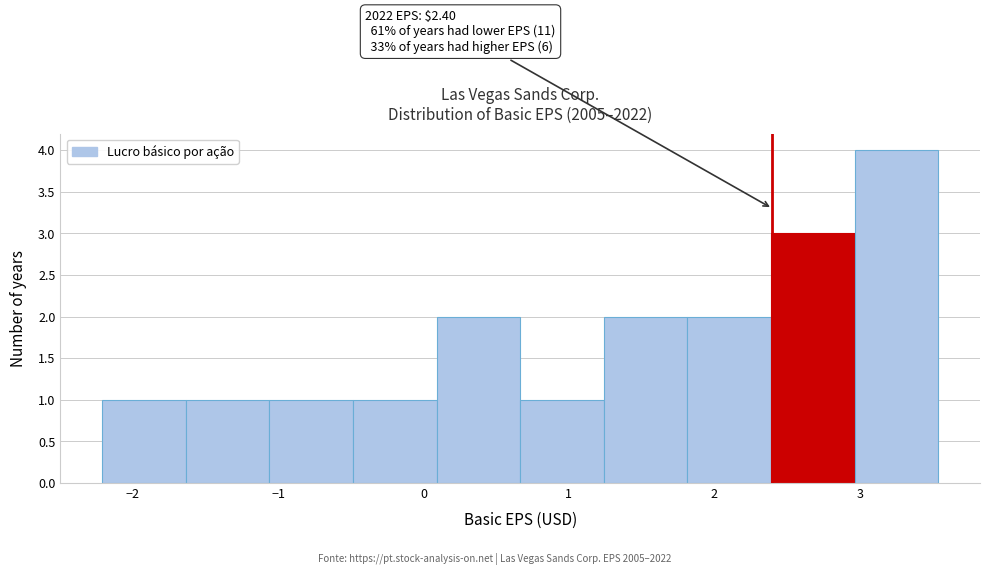

Which range on the x-axis has the tallest bar?

3.0 to 3.5